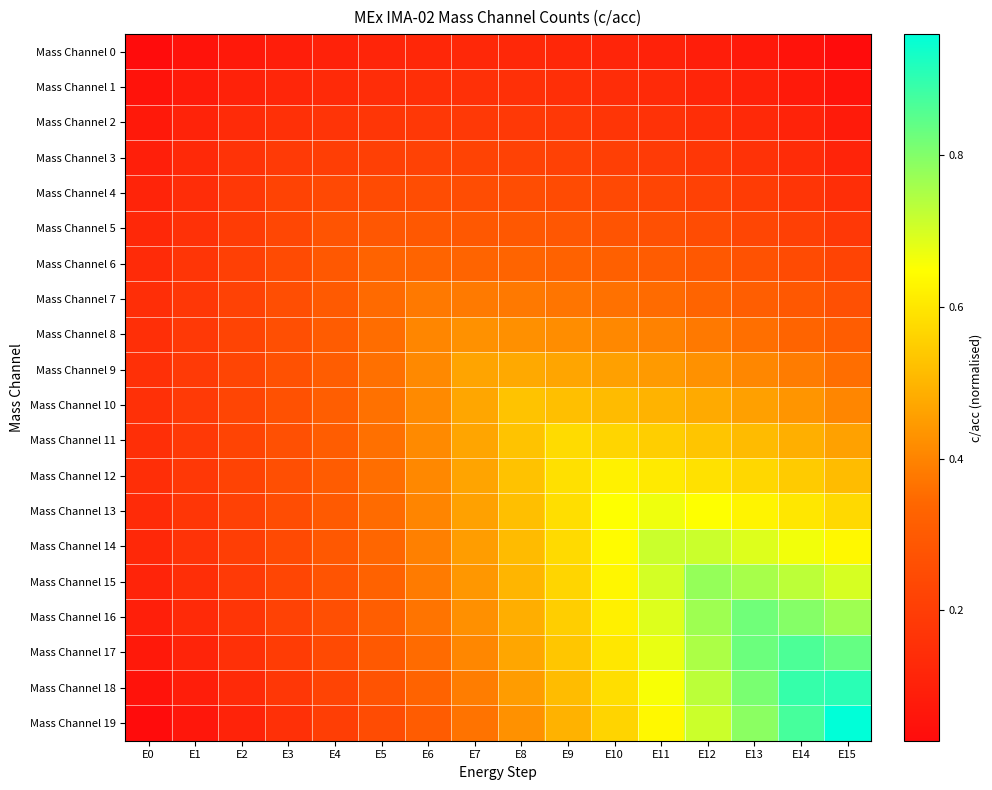

Reading left to right, extract all data points from this chart.

Mass Channel 0: E0=0.0	E1=0.1	E2=0.1	E3=0.1	E4=0.1	E5=0.1	E6=0.1	E7=0.1	E8=0.1	E9=0.1	E10=0.1	E11=0.1	E12=0.1	E13=0.1	E14=0.1	E15=0.0
Mass Channel 1: E0=0.1	E1=0.1	E2=0.1	E3=0.1	E4=0.1	E5=0.1	E6=0.2	E7=0.2	E8=0.2	E9=0.1	E10=0.1	E11=0.1	E12=0.1	E13=0.1	E14=0.1	E15=0.1
Mass Channel 2: E0=0.1	E1=0.1	E2=0.1	E3=0.2	E4=0.2	E5=0.2	E6=0.2	E7=0.2	E8=0.2	E9=0.2	E10=0.2	E11=0.2	E12=0.1	E13=0.1	E14=0.1	E15=0.1
Mass Channel 3: E0=0.1	E1=0.1	E2=0.2	E3=0.2	E4=0.2	E5=0.2	E6=0.2	E7=0.2	E8=0.2	E9=0.2	E10=0.2	E11=0.2	E12=0.2	E13=0.2	E14=0.1	E15=0.1
Mass Channel 4: E0=0.1	E1=0.1	E2=0.2	E3=0.2	E4=0.2	E5=0.2	E6=0.3	E7=0.3	E8=0.3	E9=0.2	E10=0.2	E11=0.2	E12=0.2	E13=0.2	E14=0.2	E15=0.1
Mass Channel 5: E0=0.1	E1=0.2	E2=0.2	E3=0.2	E4=0.3	E5=0.3	E6=0.3	E7=0.3	E8=0.3	E9=0.3	E10=0.3	E11=0.3	E12=0.2	E13=0.2	E14=0.2	E15=0.2
Mass Channel 6: E0=0.1	E1=0.2	E2=0.2	E3=0.2	E4=0.3	E5=0.3	E6=0.3	E7=0.3	E8=0.3	E9=0.3	E10=0.3	E11=0.3	E12=0.3	E13=0.3	E14=0.2	E15=0.2
Mass Channel 7: E0=0.1	E1=0.2	E2=0.2	E3=0.3	E4=0.3	E5=0.3	E6=0.4	E7=0.4	E8=0.4	E9=0.4	E10=0.4	E11=0.3	E12=0.3	E13=0.3	E14=0.3	E15=0.3
Mass Channel 8: E0=0.1	E1=0.2	E2=0.2	E3=0.3	E4=0.3	E5=0.4	E6=0.4	E7=0.4	E8=0.4	E9=0.4	E10=0.4	E11=0.4	E12=0.4	E13=0.4	E14=0.3	E15=0.3
Mass Channel 9: E0=0.2	E1=0.2	E2=0.2	E3=0.3	E4=0.3	E5=0.4	E6=0.4	E7=0.5	E8=0.5	E9=0.5	E10=0.5	E11=0.4	E12=0.4	E13=0.4	E14=0.4	E15=0.4
Mass Channel 10: E0=0.2	E1=0.2	E2=0.2	E3=0.3	E4=0.3	E5=0.4	E6=0.4	E7=0.5	E8=0.5	E9=0.5	E10=0.5	E11=0.5	E12=0.5	E13=0.5	E14=0.4	E15=0.4
Mass Channel 11: E0=0.1	E1=0.2	E2=0.2	E3=0.3	E4=0.3	E5=0.4	E6=0.4	E7=0.5	E8=0.5	E9=0.6	E10=0.6	E11=0.6	E12=0.5	E13=0.5	E14=0.5	E15=0.5
Mass Channel 12: E0=0.1	E1=0.2	E2=0.2	E3=0.3	E4=0.3	E5=0.4	E6=0.4	E7=0.5	E8=0.5	E9=0.6	E10=0.6	E11=0.6	E12=0.6	E13=0.6	E14=0.5	E15=0.5
Mass Channel 13: E0=0.1	E1=0.2	E2=0.2	E3=0.3	E4=0.3	E5=0.3	E6=0.4	E7=0.5	E8=0.5	E9=0.6	E10=0.6	E11=0.7	E12=0.7	E13=0.6	E14=0.6	E15=0.6
Mass Channel 14: E0=0.1	E1=0.2	E2=0.2	E3=0.2	E4=0.3	E5=0.3	E6=0.4	E7=0.5	E8=0.5	E9=0.6	E10=0.6	E11=0.7	E12=0.7	E13=0.7	E14=0.7	E15=0.6
Mass Channel 15: E0=0.1	E1=0.1	E2=0.2	E3=0.2	E4=0.3	E5=0.3	E6=0.4	E7=0.4	E8=0.5	E9=0.6	E10=0.6	E11=0.7	E12=0.8	E13=0.8	E14=0.7	E15=0.7
Mass Channel 16: E0=0.1	E1=0.1	E2=0.2	E3=0.2	E4=0.3	E5=0.3	E6=0.4	E7=0.4	E8=0.5	E9=0.6	E10=0.6	E11=0.7	E12=0.8	E13=0.8	E14=0.8	E15=0.8
Mass Channel 17: E0=0.1	E1=0.1	E2=0.2	E3=0.2	E4=0.2	E5=0.3	E6=0.4	E7=0.4	E8=0.5	E9=0.5	E10=0.6	E11=0.7	E12=0.8	E13=0.8	E14=0.9	E15=0.8
Mass Channel 18: E0=0.1	E1=0.1	E2=0.1	E3=0.2	E4=0.2	E5=0.3	E6=0.3	E7=0.4	E8=0.4	E9=0.5	E10=0.6	E11=0.7	E12=0.7	E13=0.8	E14=0.9	E15=0.9
Mass Channel 19: E0=0.0	E1=0.1	E2=0.1	E3=0.2	E4=0.2	E5=0.3	E6=0.3	E7=0.4	E8=0.4	E9=0.5	E10=0.6	E11=0.6	E12=0.7	E13=0.8	E14=0.9	E15=1.0